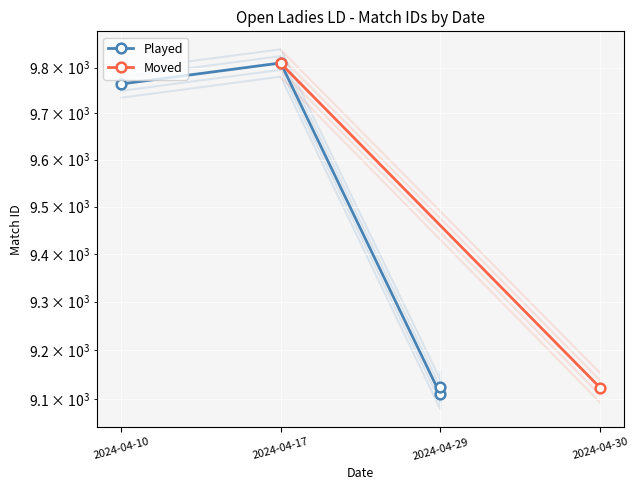

At which category does the chart reach its minimum across all series?

2024-04-29